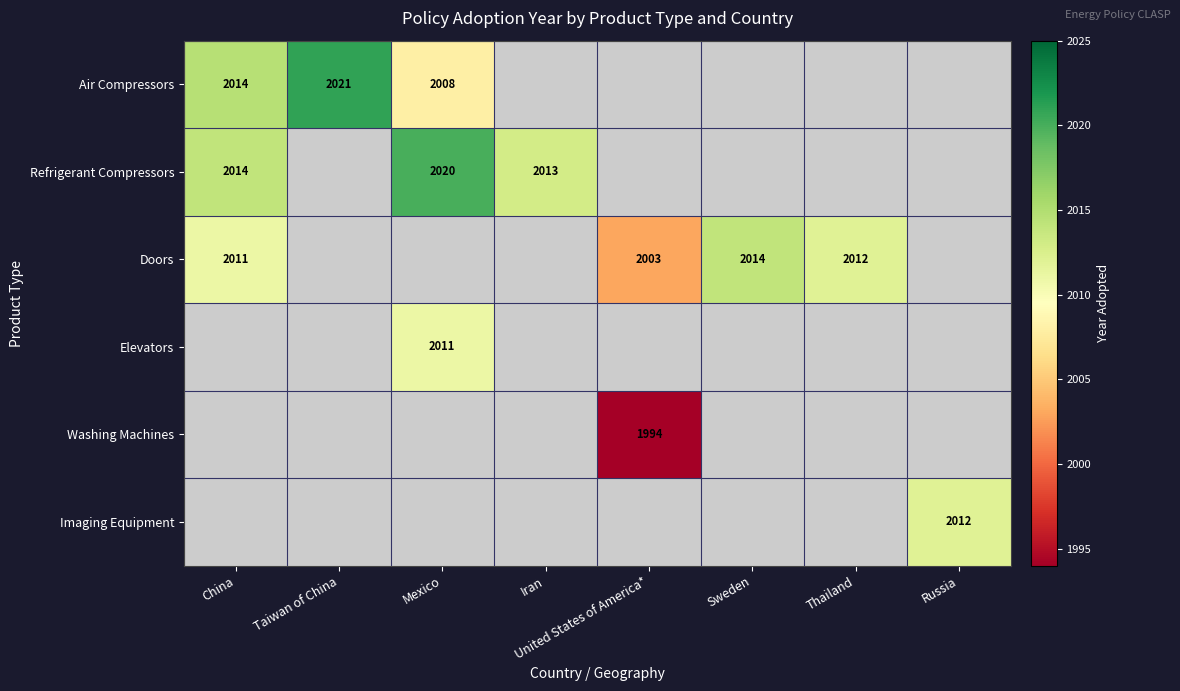

List the labels in order of Washing Machines value, largest first.

China, Taiwan of China, Mexico, Iran, United States of America*, Sweden, Thailand, Russia